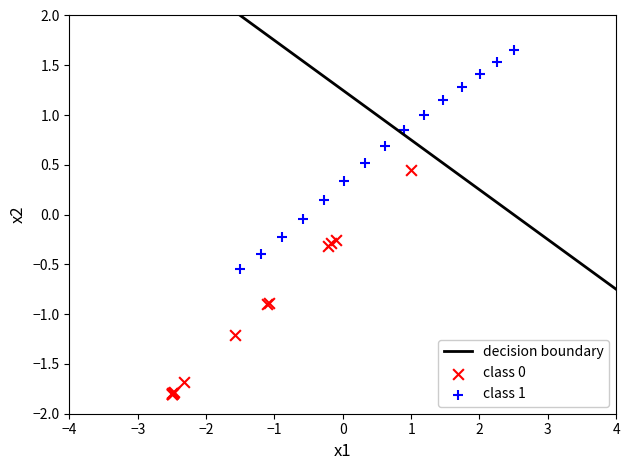

Which series contains the highest Y value?

class 1